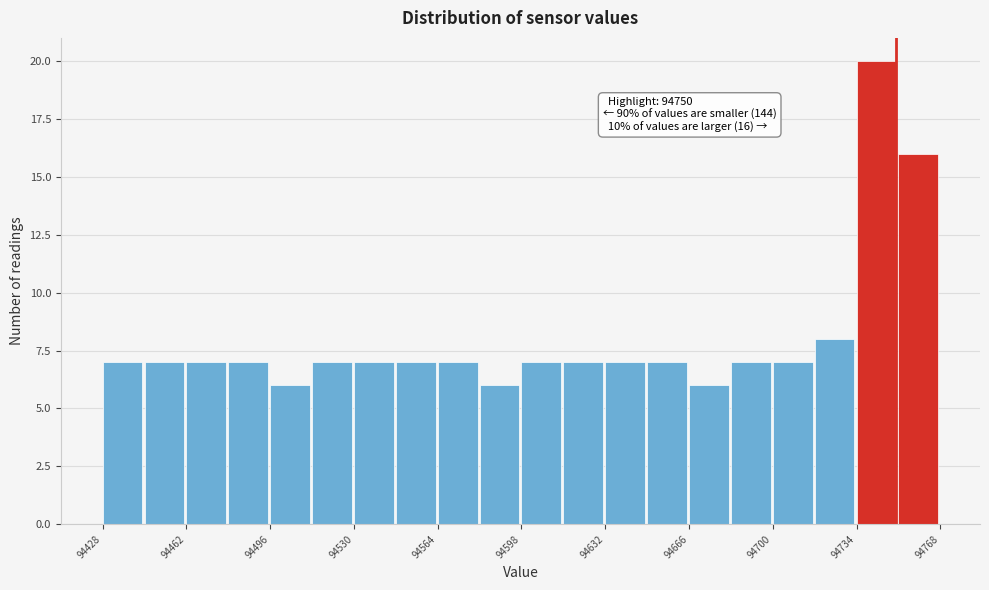

Around what value on the x-axis is the tallest bar? Give the approximate position of its centre, as read against the axis.

94740